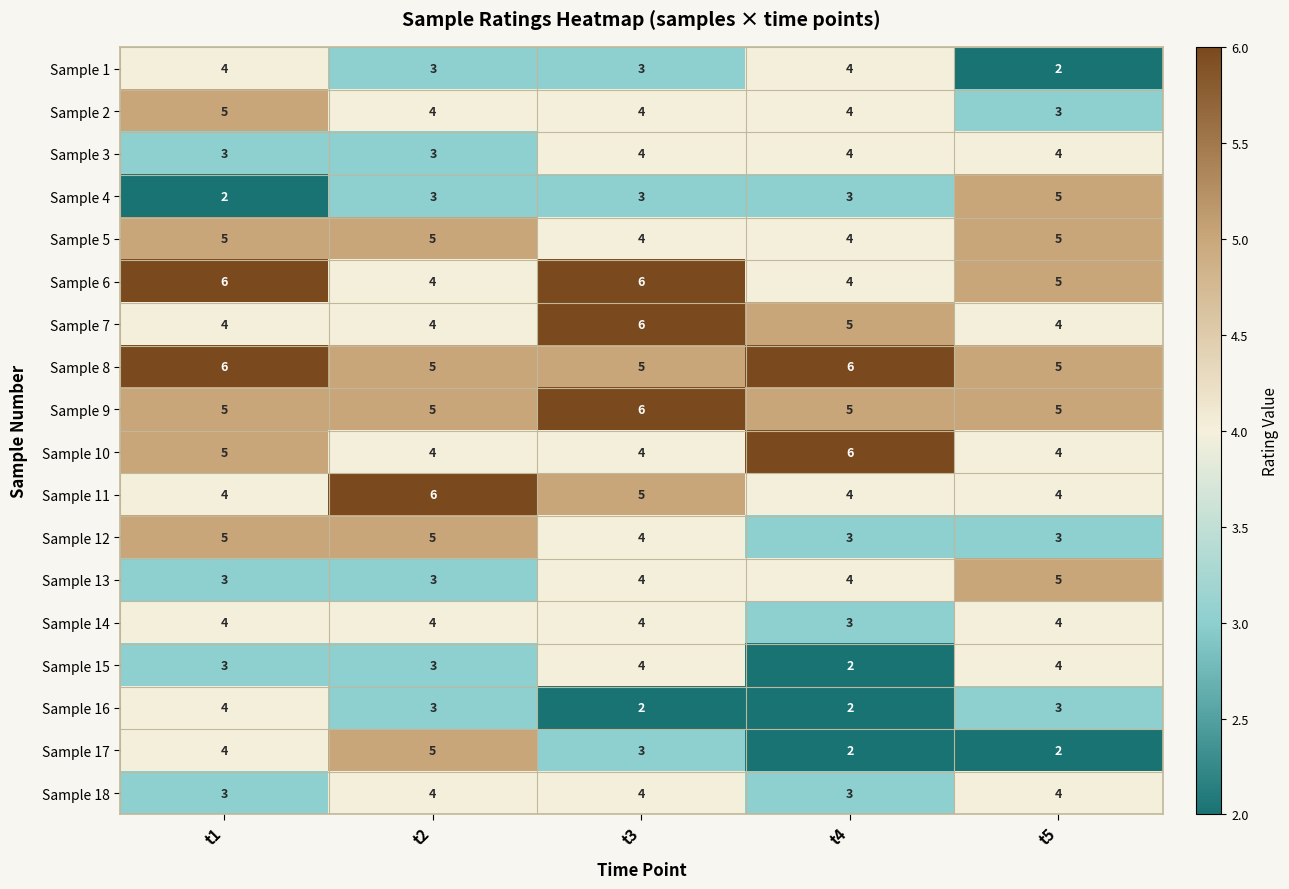

Which series changed the most between t1 and t5?

Sample 4